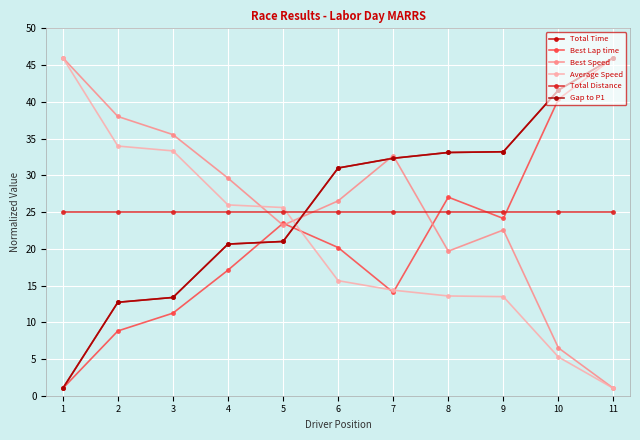

Does the chart have visible grid lines?

Yes